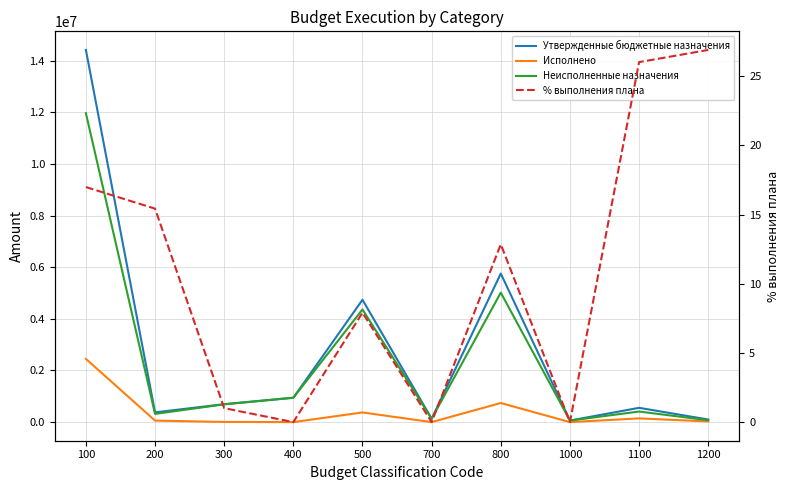

True or false: Исполнено has a value of 0.0 at 700.

True